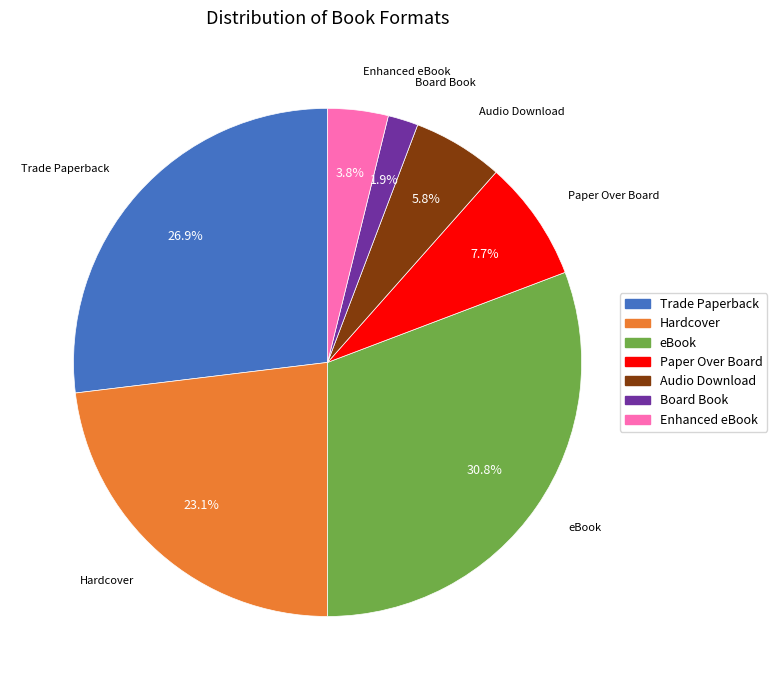

Does any single category account for the majority?

No